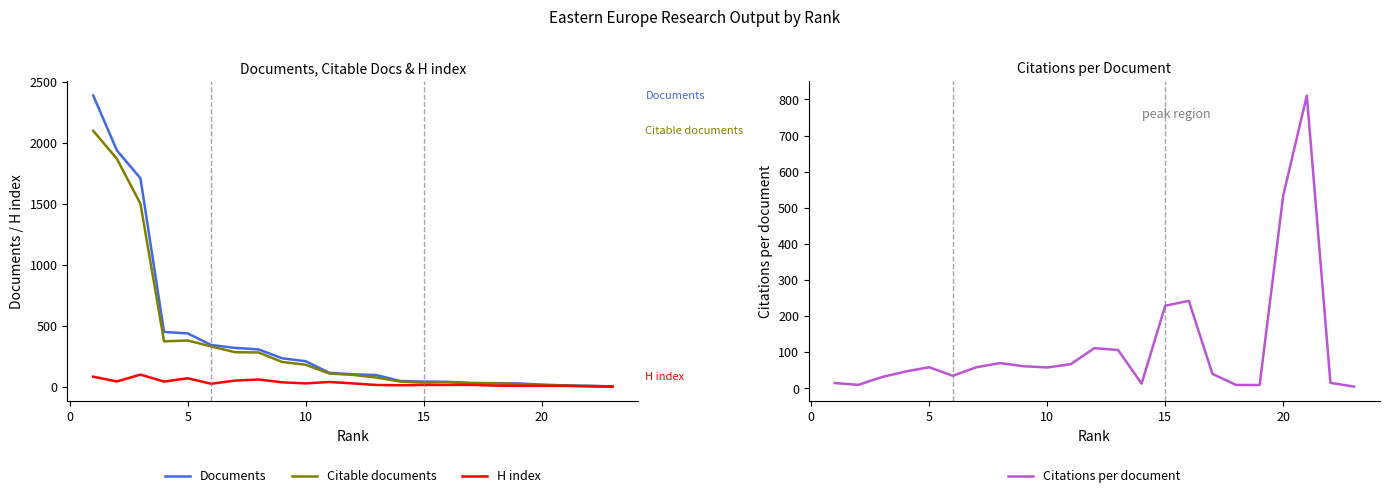

What is the sum of all H index values?

699.0